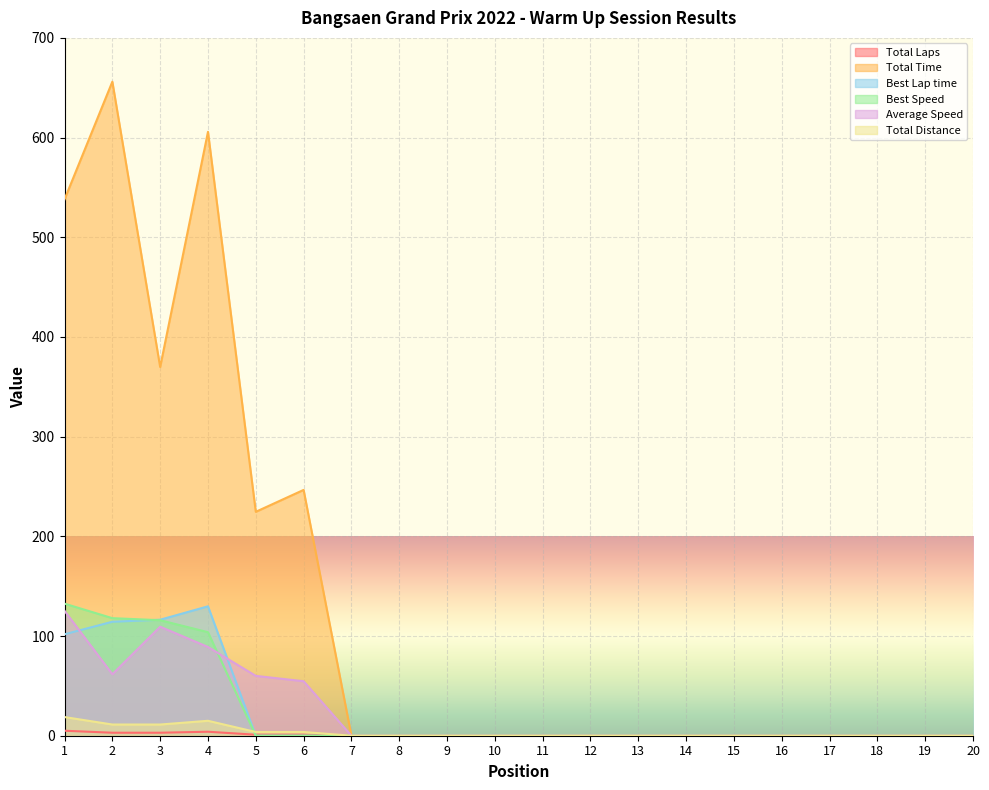

True or false: Total Laps has more than 1 interior local peaks.

False